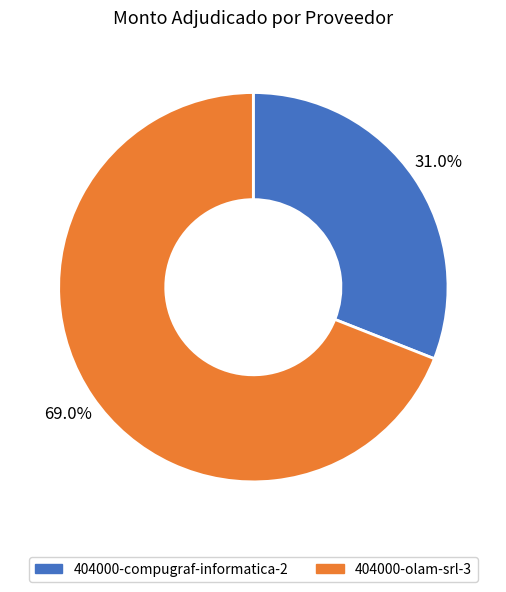

True or false: 404000-olam-srl-3 accounts for 79% of the total.

False